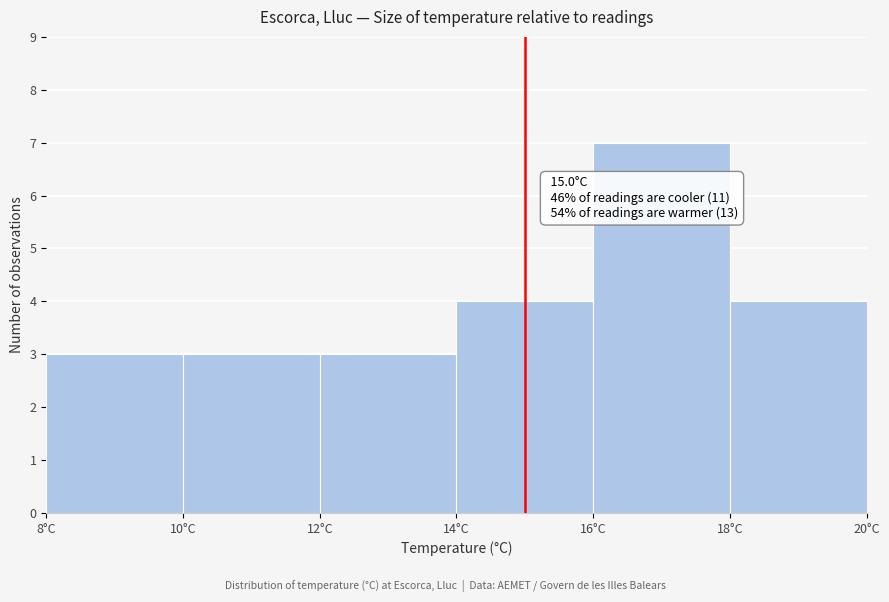

Which range on the x-axis has the tallest bar?

16 to 18